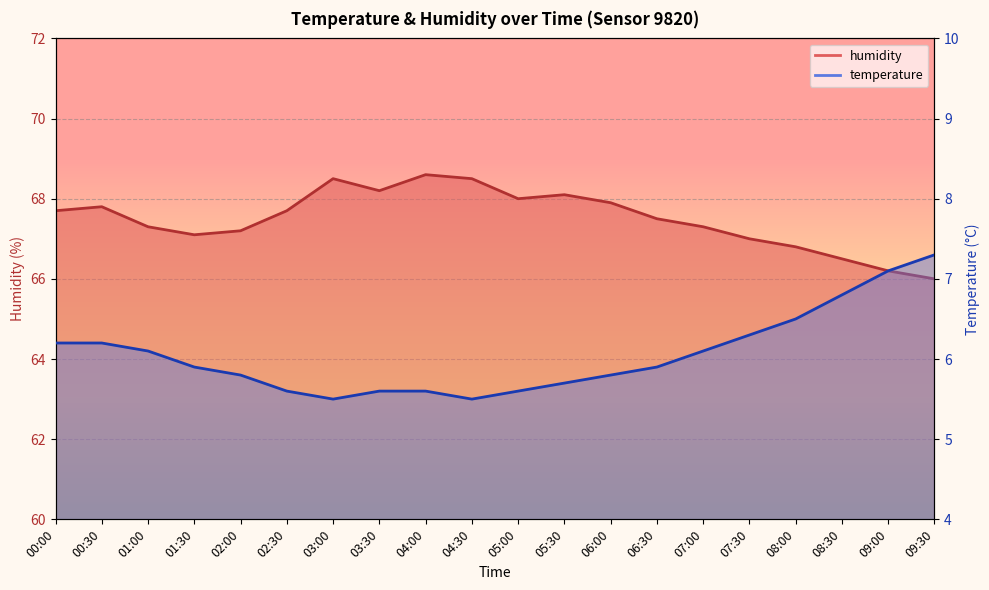

Between 00:00 and 09:00, which series saw the biggest shift?

humidity